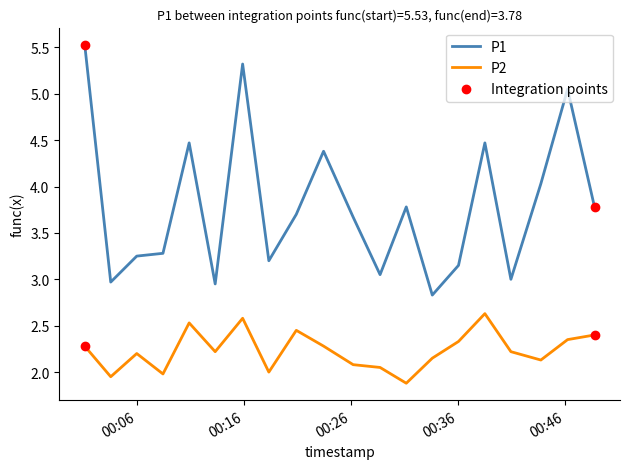

Which series has the largest total across all categories?

P1